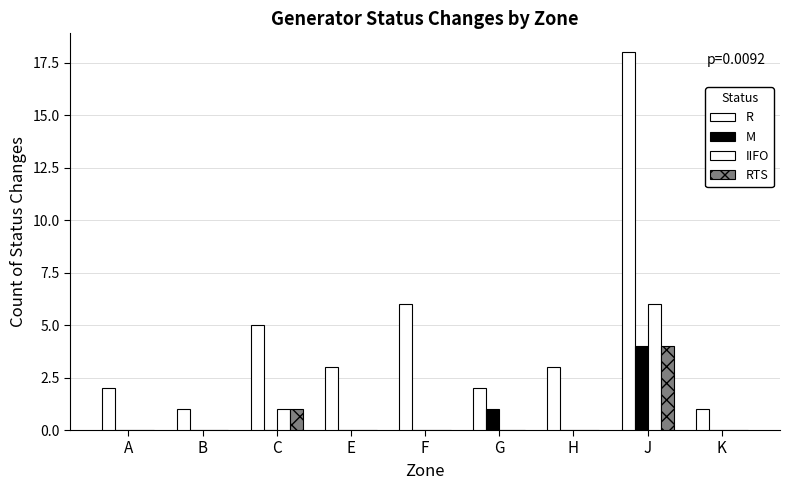

Where is RTS nearest to the value 2?

C